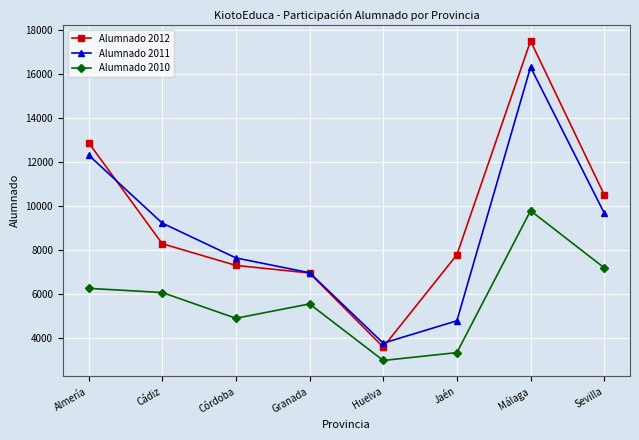

Reading right to left, extract all data points from this chart.

Alumnado 2012: Sevilla=10514	Málaga=17494	Jaén=7792	Huelva=3602	Granada=6963	Córdoba=7308	Cádiz=8293	Almería=12880
Alumnado 2011: Sevilla=9684	Málaga=16305	Jaén=4796	Huelva=3780	Granada=6975	Córdoba=7648	Cádiz=9228	Almería=12317
Alumnado 2010: Sevilla=7200	Málaga=9790	Jaén=3351	Huelva=2995	Granada=5560	Córdoba=4909	Cádiz=6078	Almería=6267